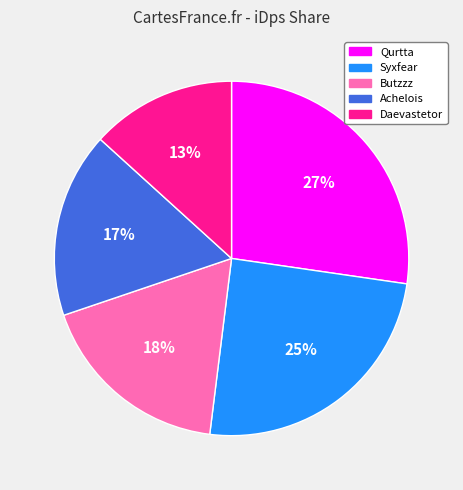

Is the sum of Syxfear and Achelois greater than half?

No